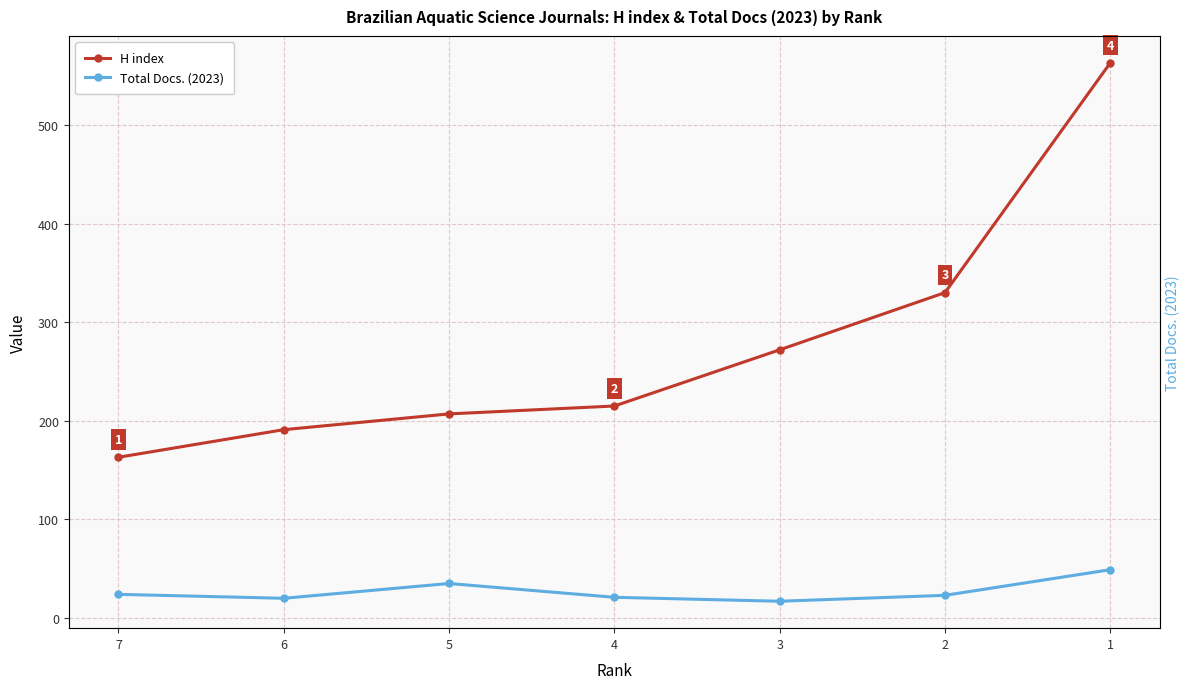

At which category is the sum across all series the highest?

1